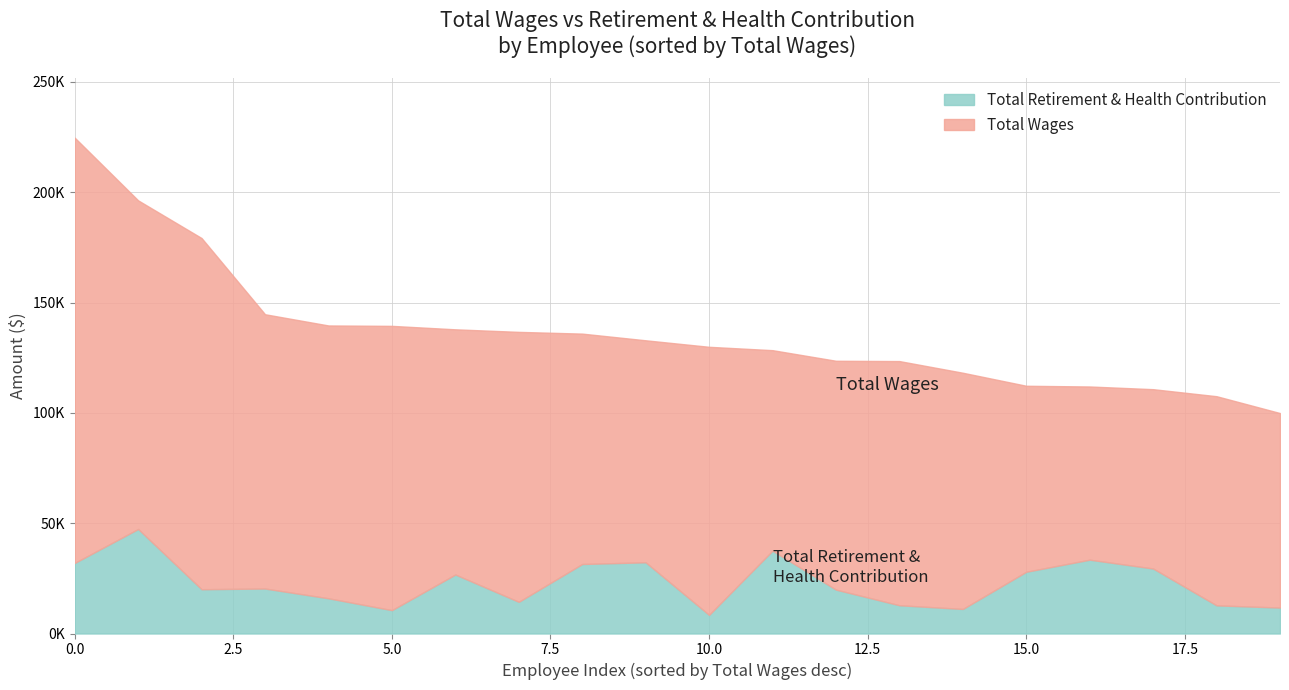

What is the sum of the Total Retirement & Health Contribution values at 13 and 2?

32878